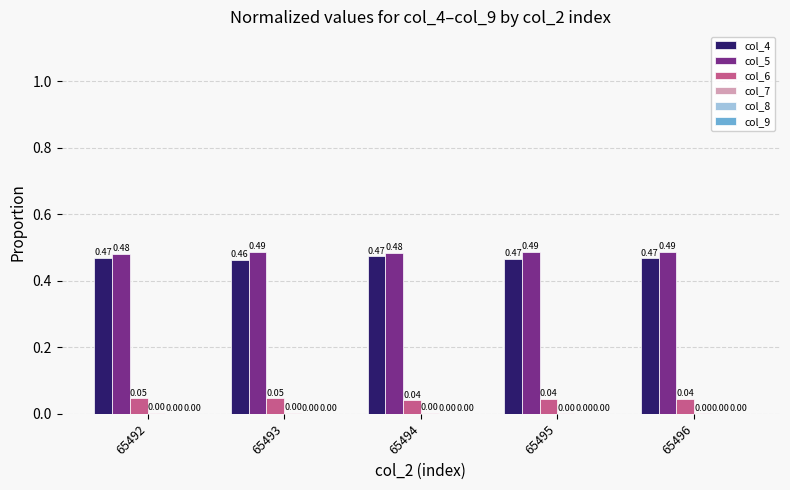

What is the total value across all series at 65492?

1.0